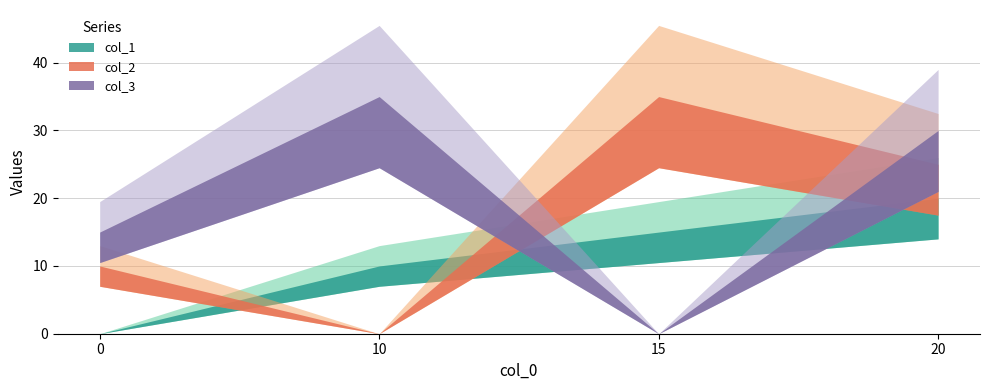

At which label does col_3 first exceed 30?

10